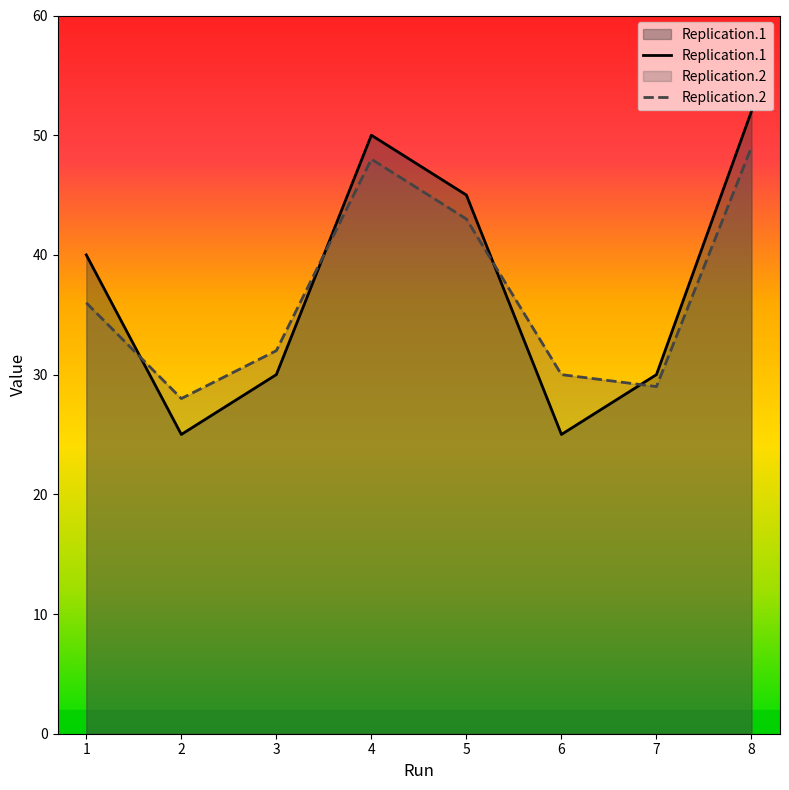

How many lines are shown in the chart?

2